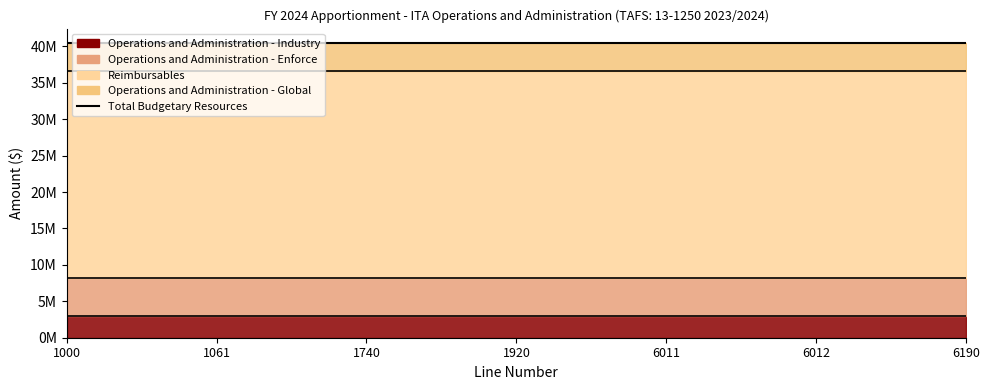

How many lines are shown in the chart?

4